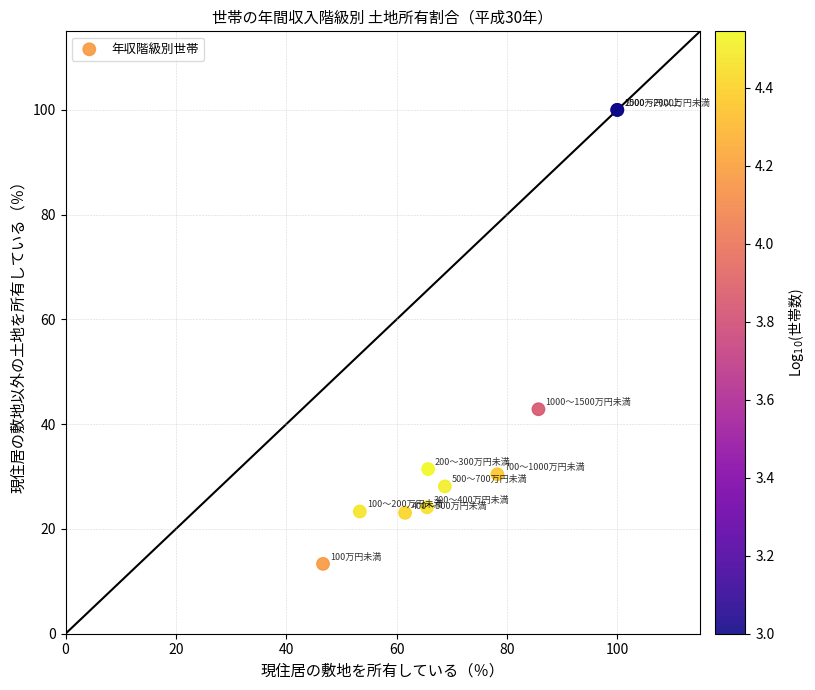

What Y value in the scatter plot is closest to 56?

42.9